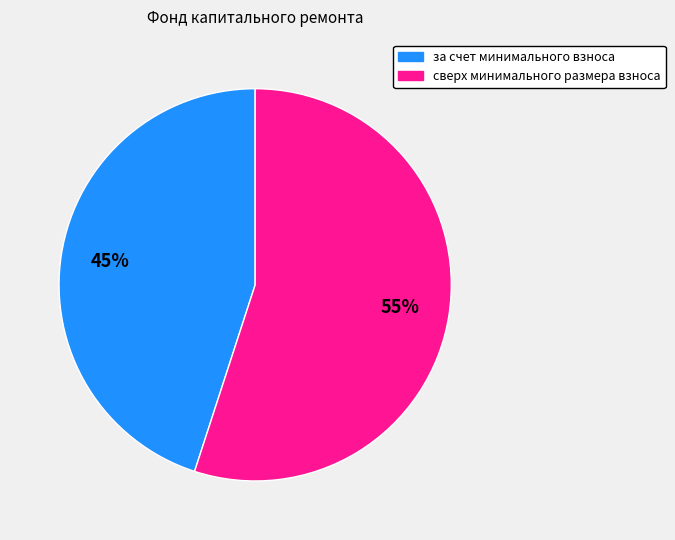

To the nearest percent, what percentage of the pie is за счет минимального взноса?

45%